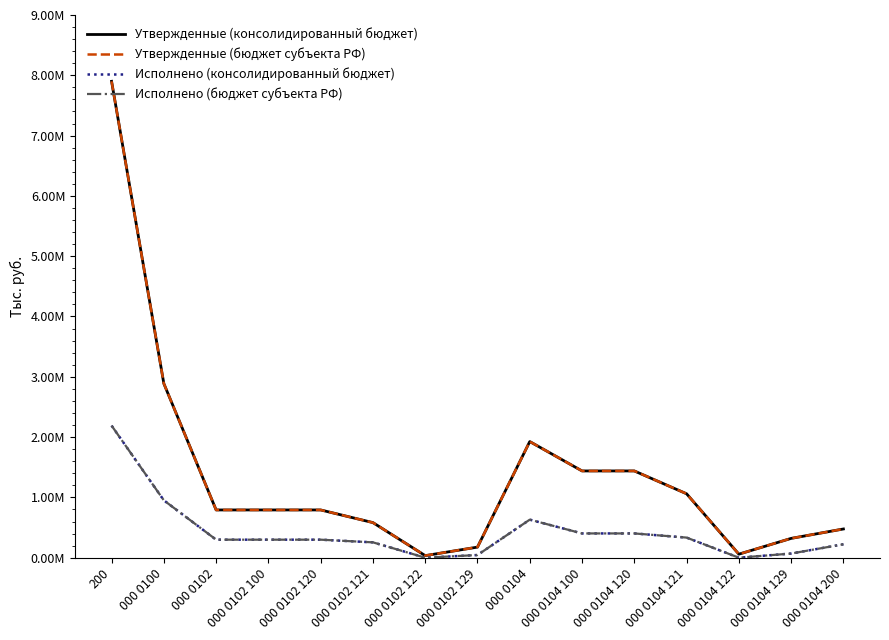

True or false: Исполнено (бюджет субъекта РФ) and Утвержденные (консолидированный бюджет) intersect in this chart.

False